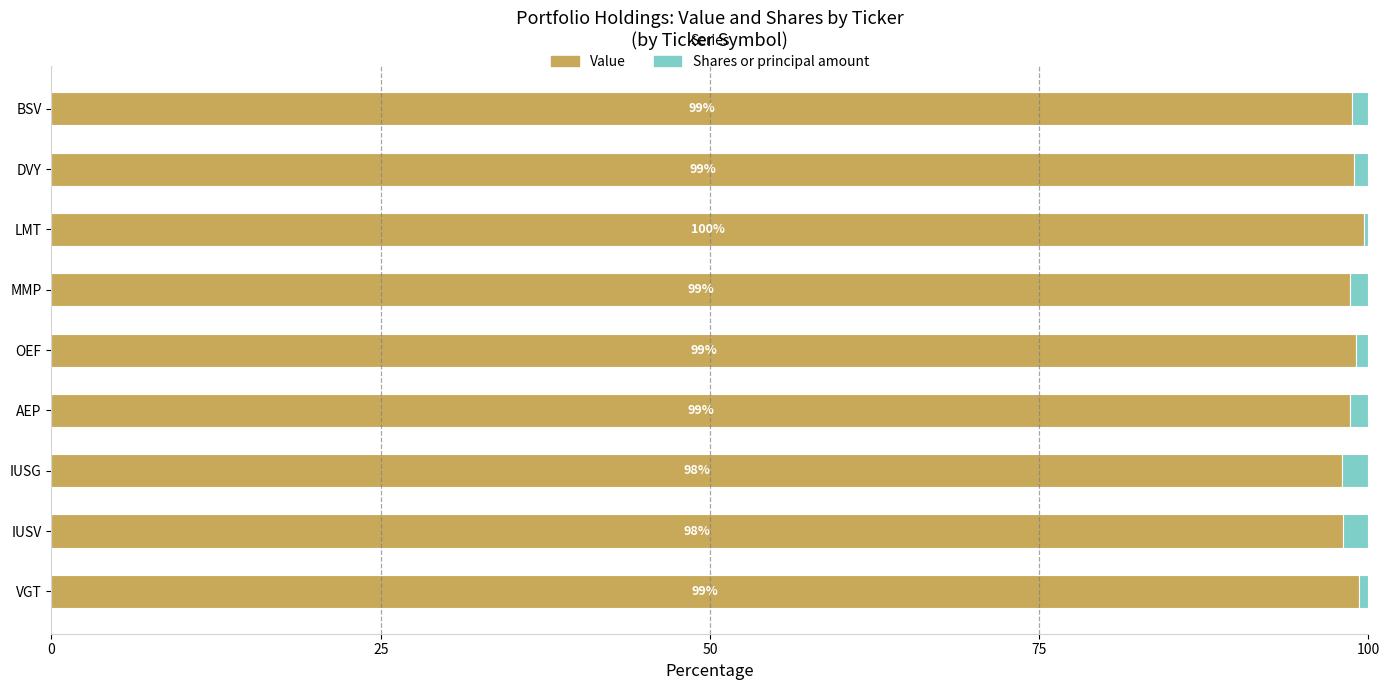

The Value series shows 98.9 at DVY. True or false?

True